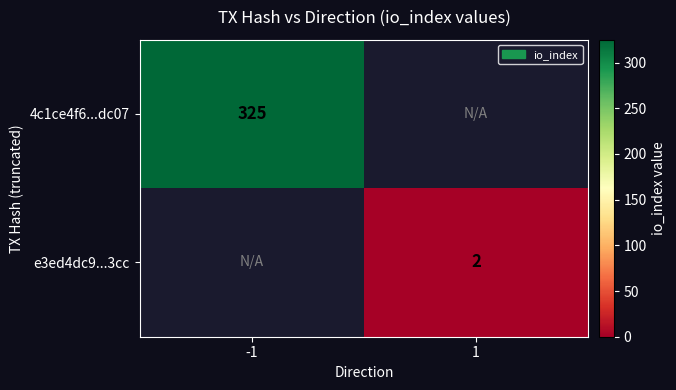

How many data points does each series have?

2